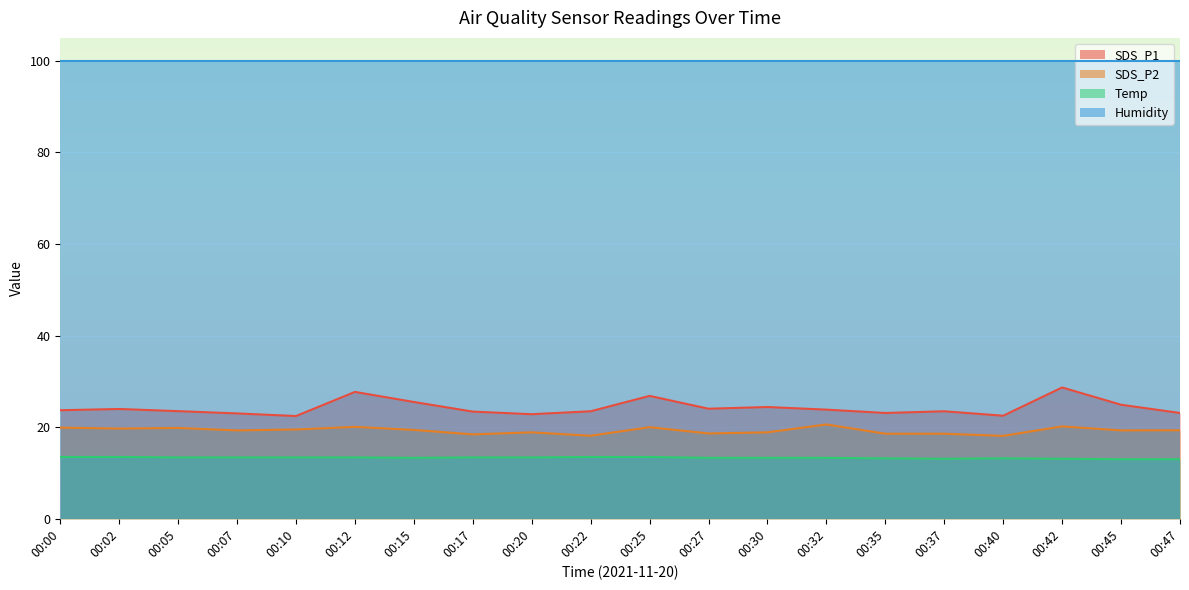

The value of SDS_P2 at 00:37 is 7.7. True or false?

False